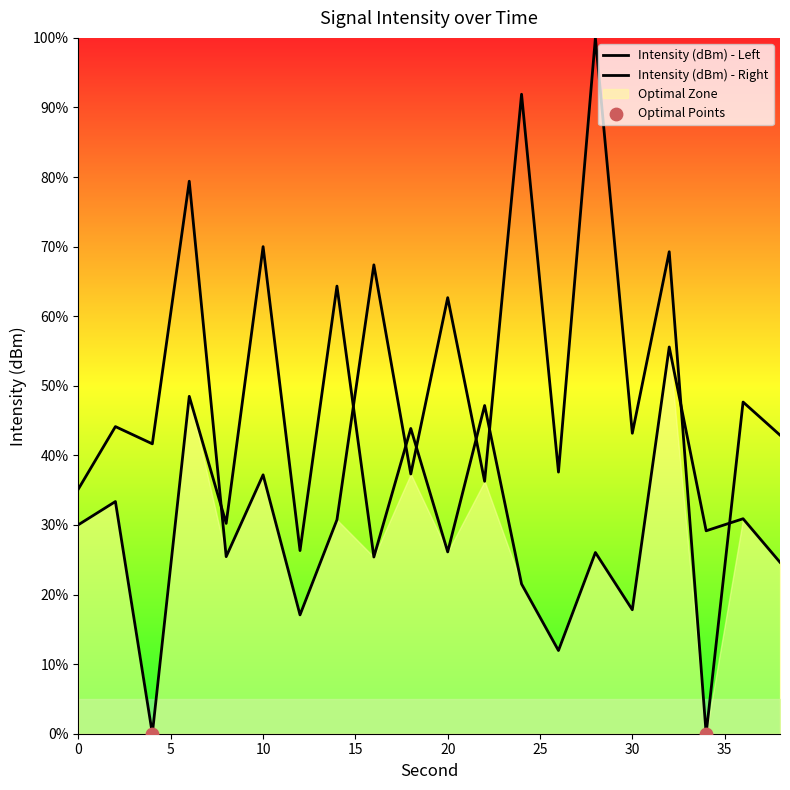

What is the change in value from 10 to 20?

+25.5